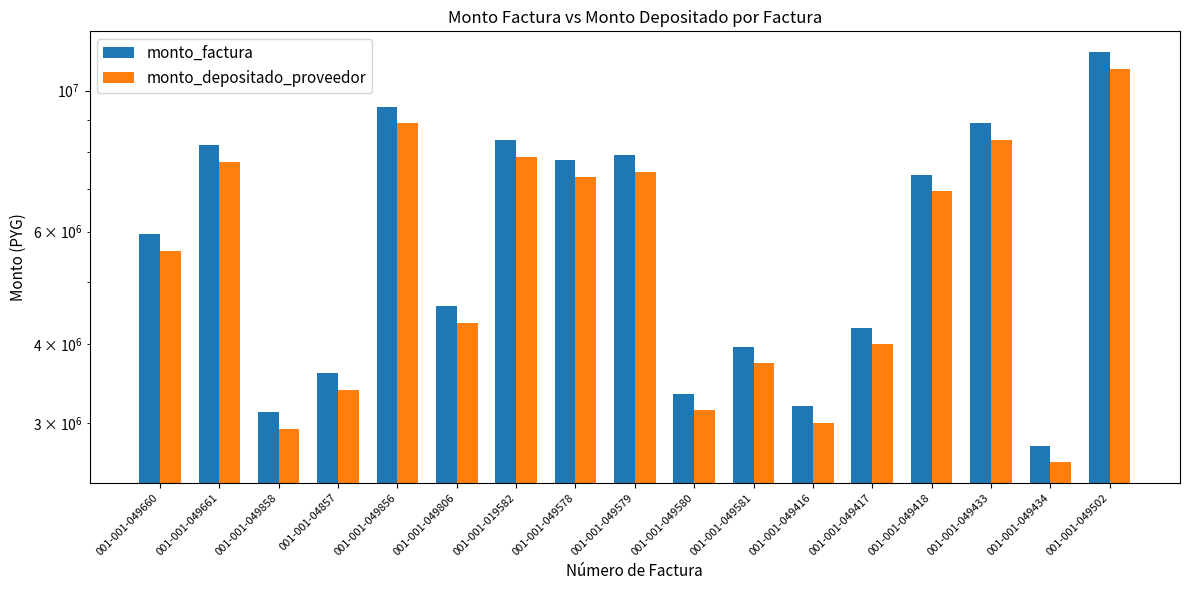

Where is monto_depositado_proveedor nearest to the value 6715301?

001-001-049418